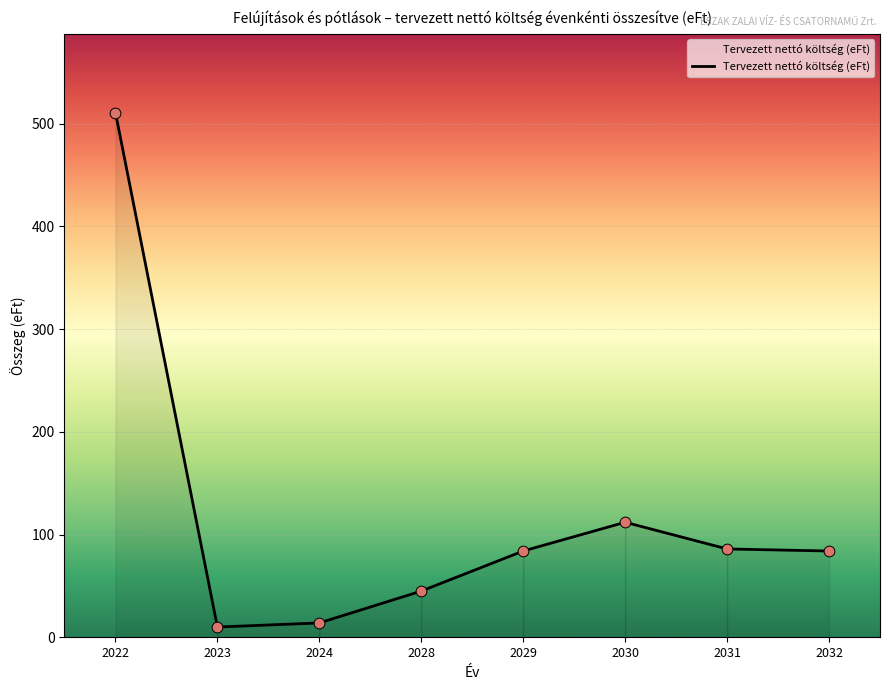

What is the change in value from 2028 to 2032?

+39.0